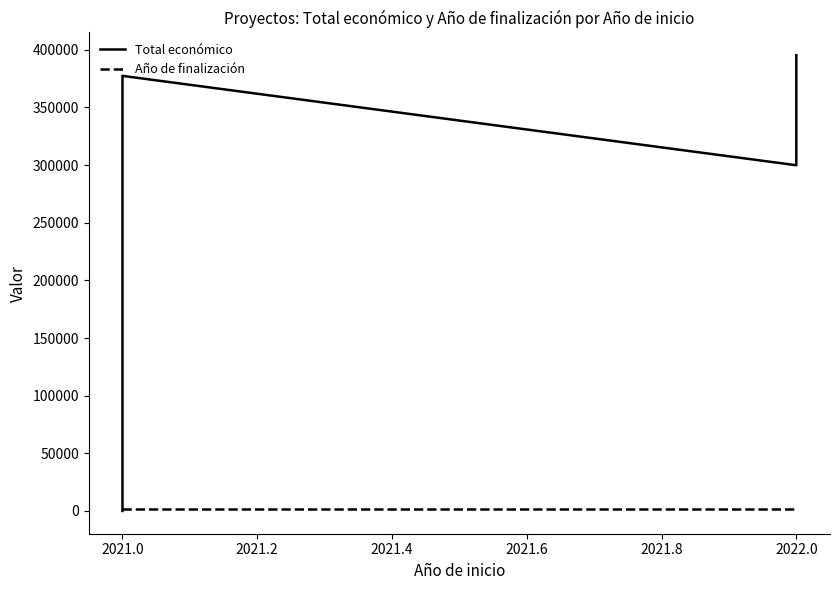

What value does the Año de finalización series have at 2021.0?

2024